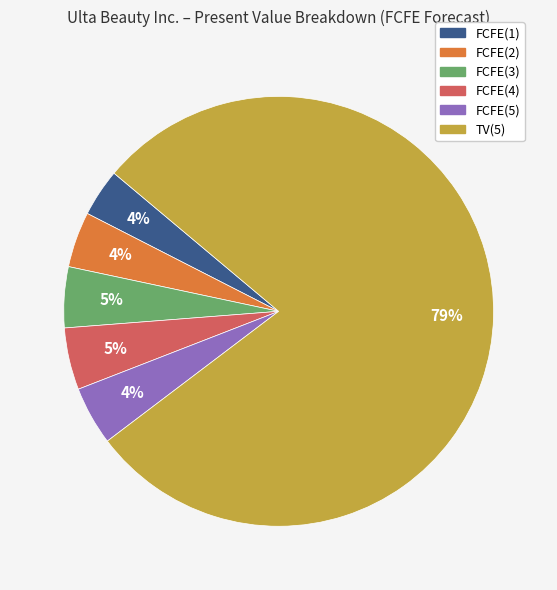

Is there a majority slice in this chart?

Yes